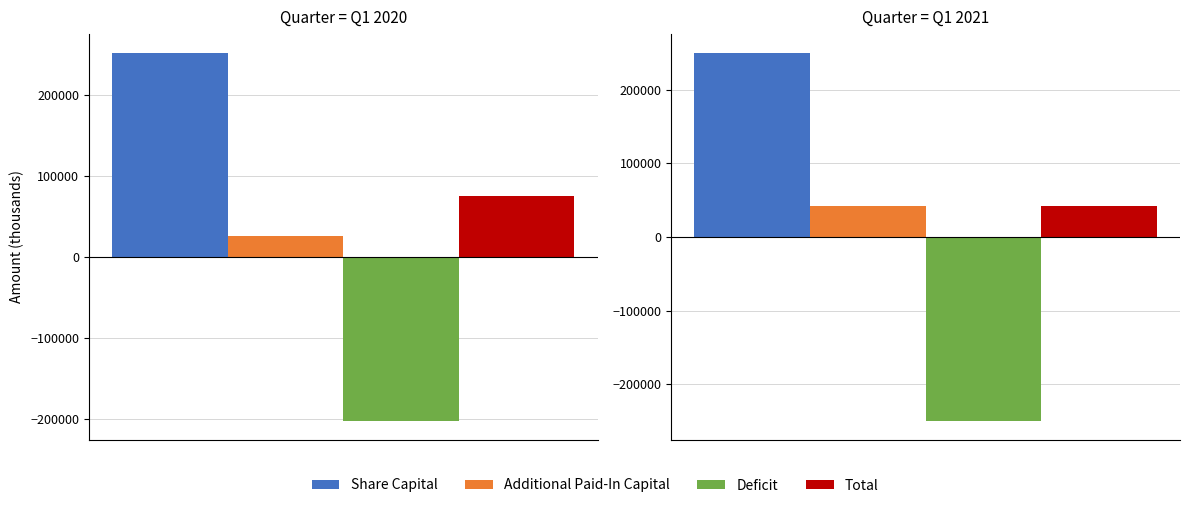

What is the minimum value for Deficit?

-250548